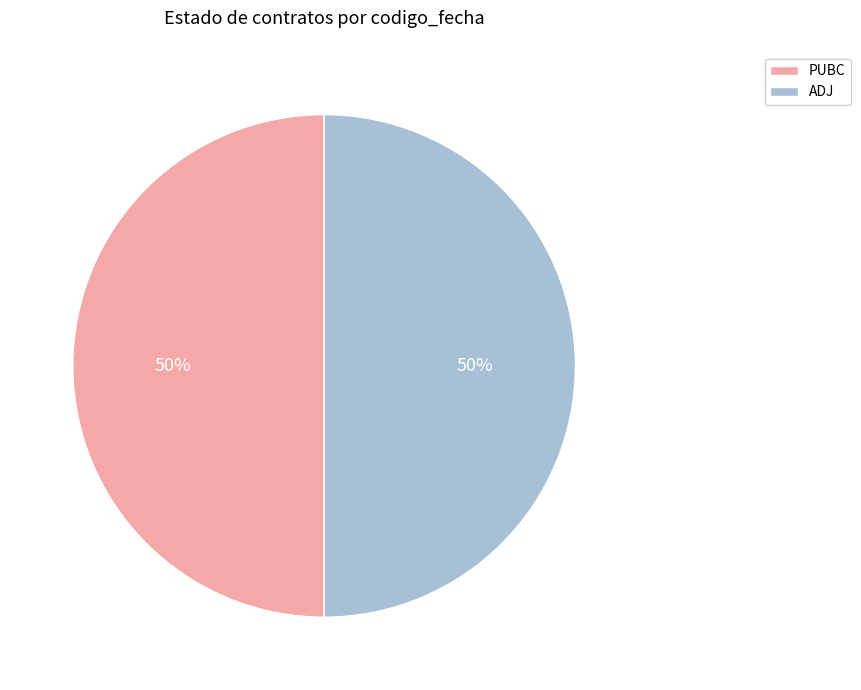

What percentage is the ADJ slice, to the nearest percent?

50%